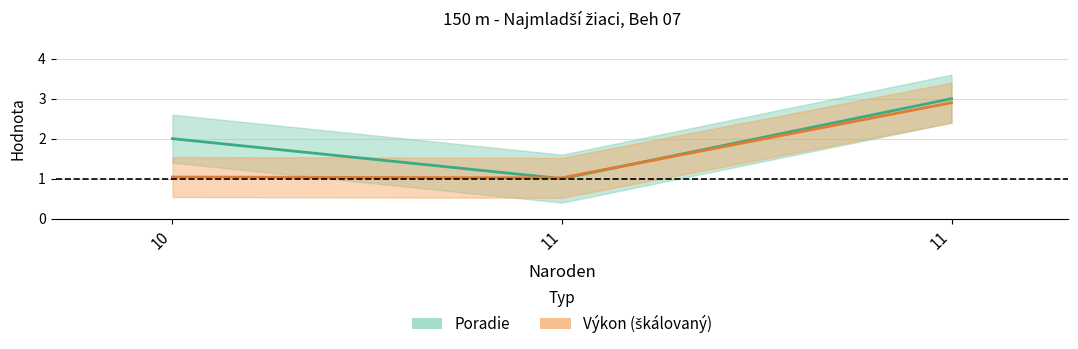

At which label does Poradie reach its peak?

11